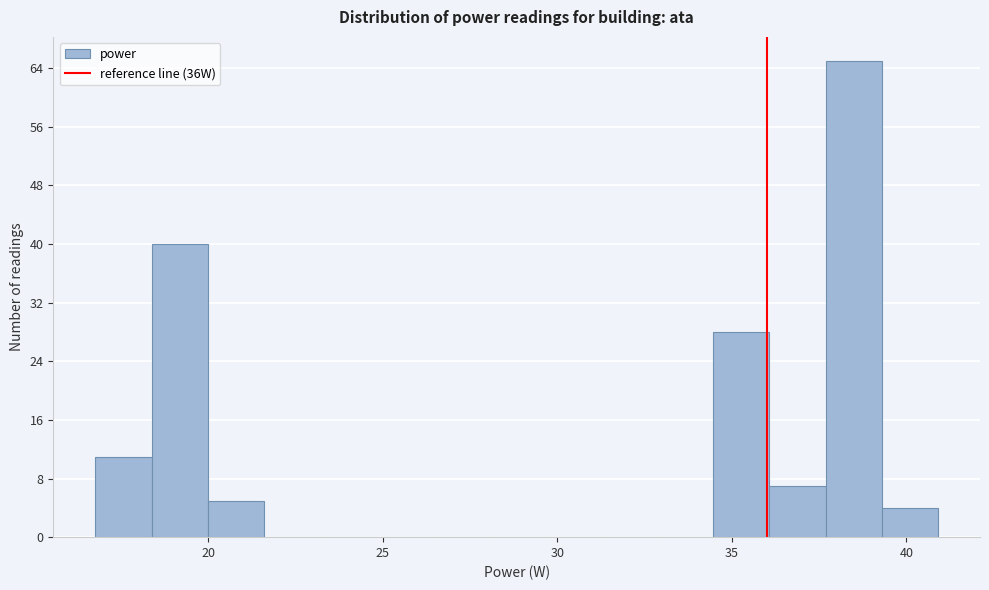

Read against the x-axis, roughly where is the centre of the tallest bar?

38.5